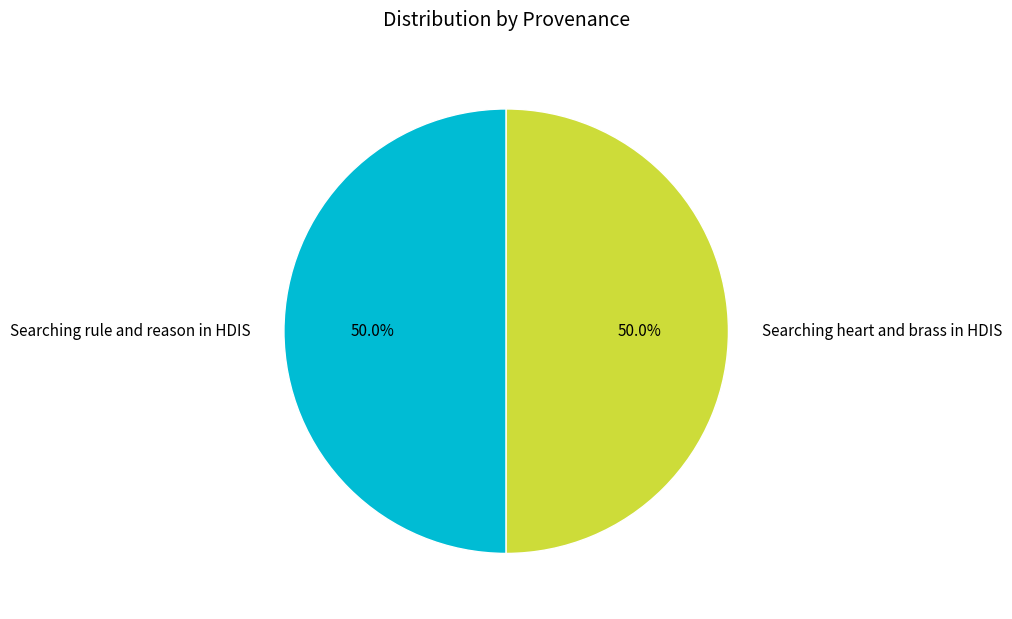

What portion of the pie excludes Searching heart and brass in HDIS?

50.0%